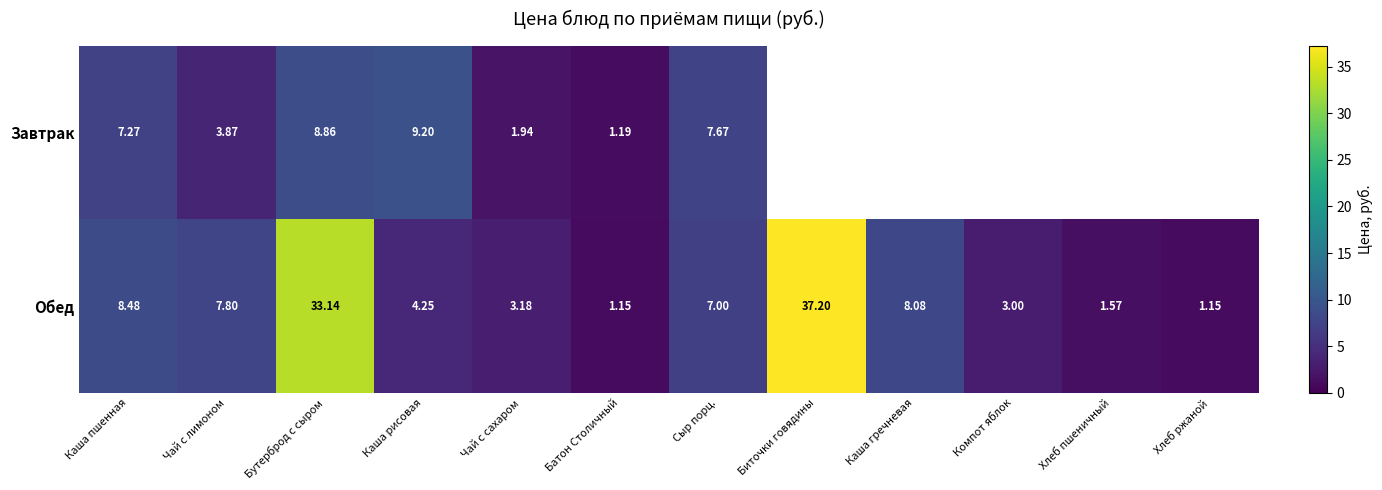

At which category is the sum across all series the highest?

Бутерброд с сыром